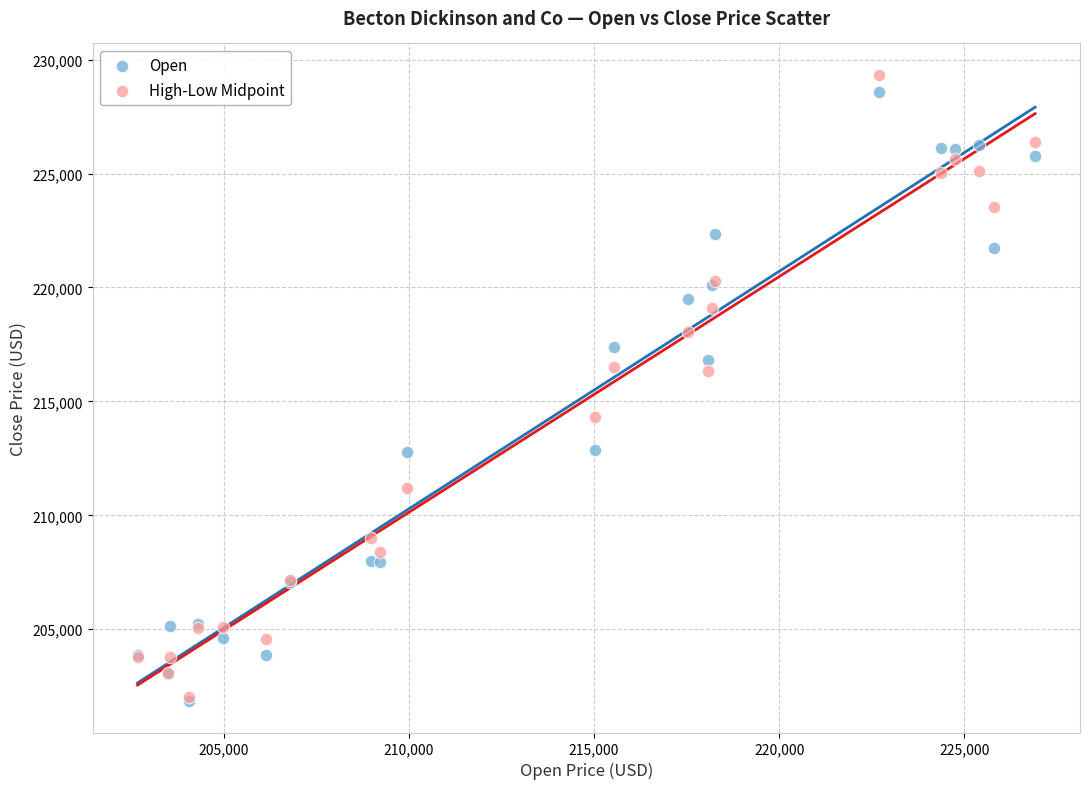

Which series reaches the maximum Y coordinate?

High-Low Midpoint